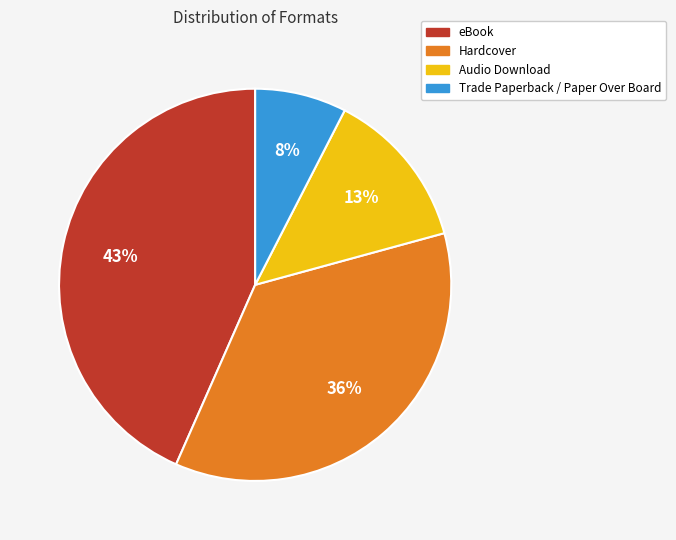

How many segments does this pie chart have?

4